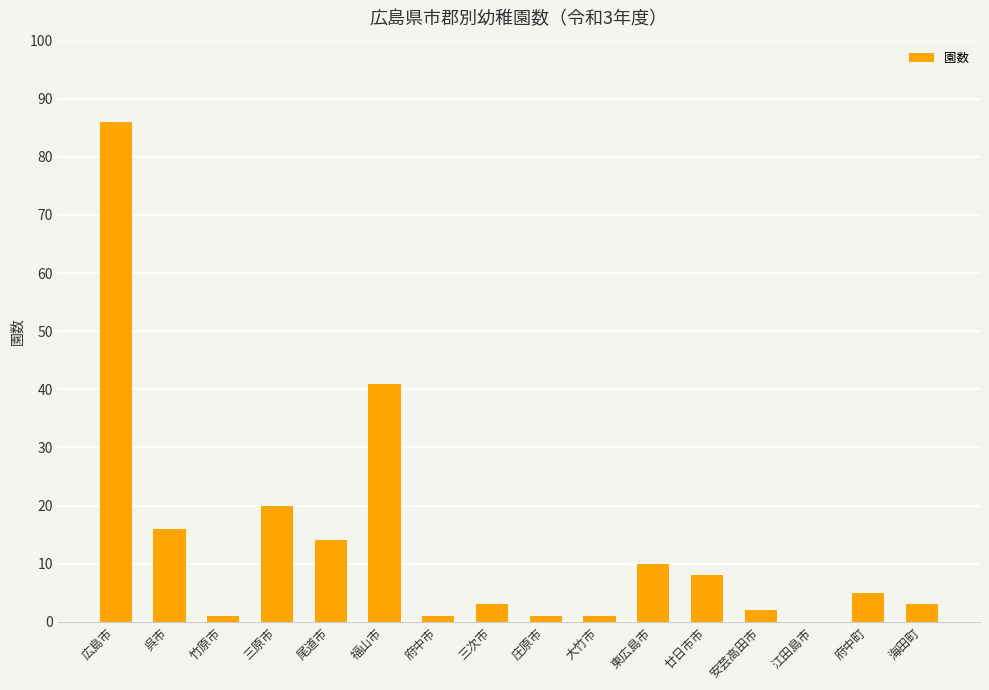

How many categories are shown in the chart?

16